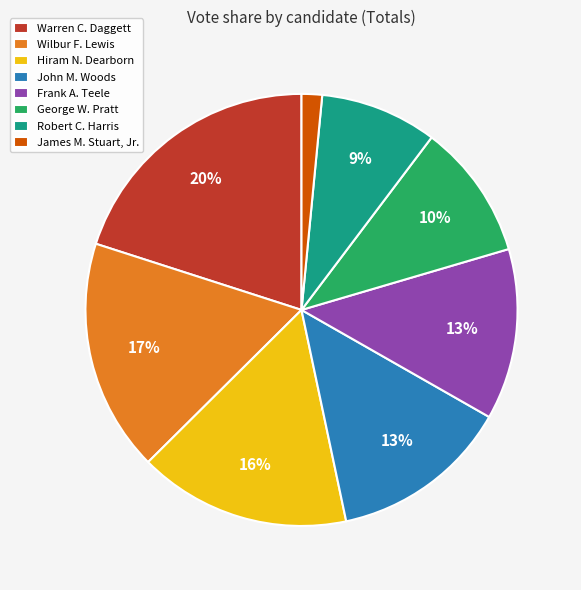

To the nearest percent, what is the average slice percentage?

12%